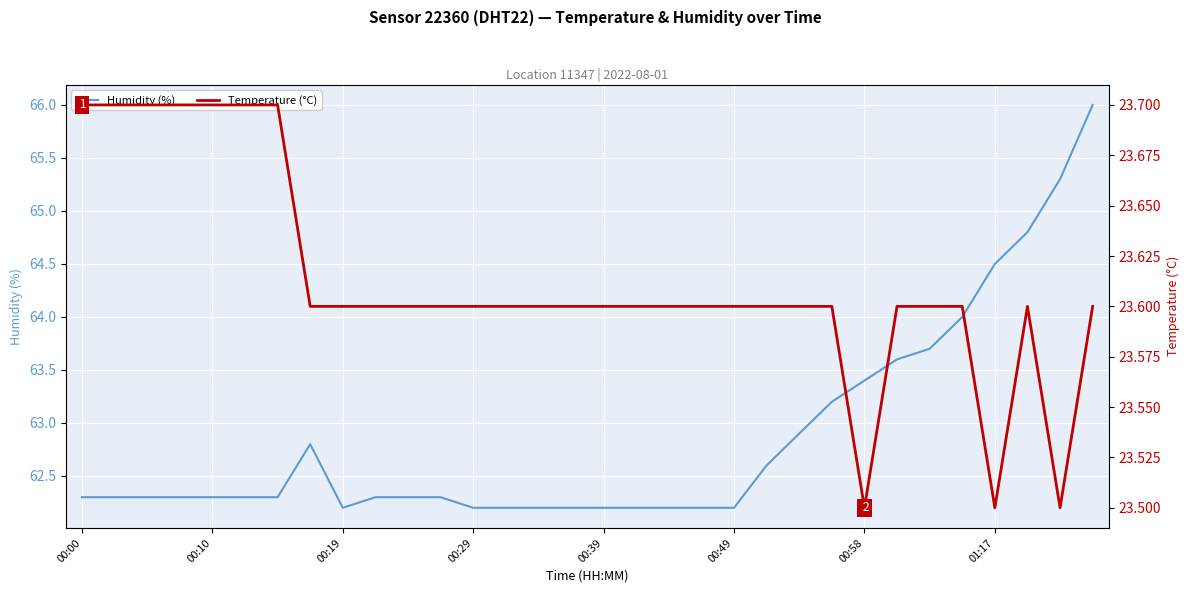

Read the Humidity (%) value at 01:17.

64.5